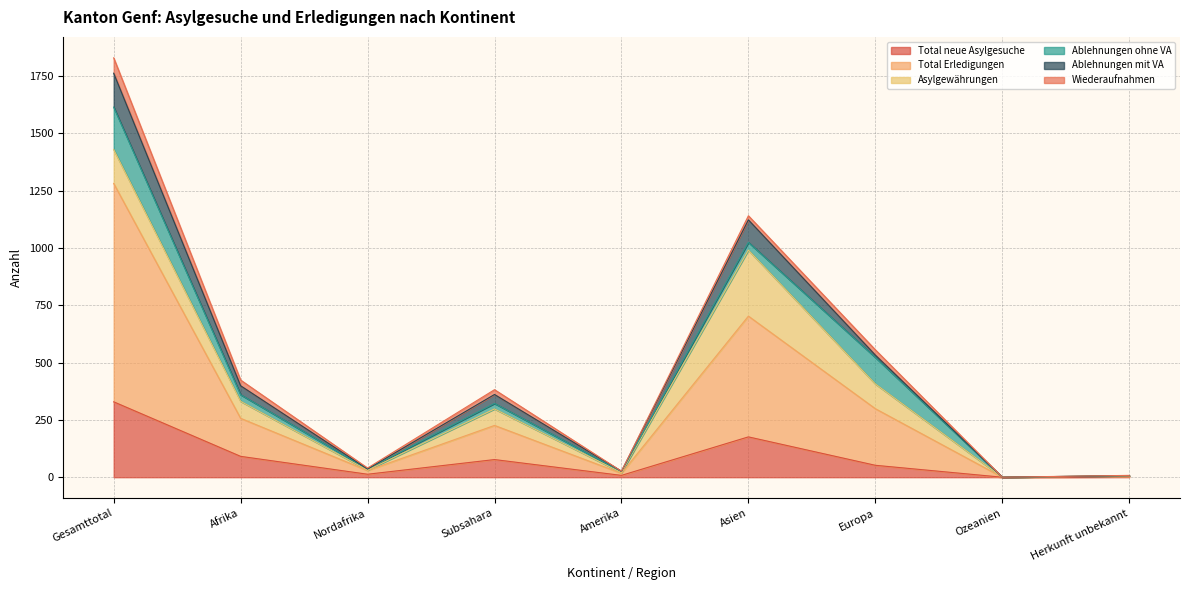

What is the difference between the second highest and minimum values in the Total Erledigungen series?

527